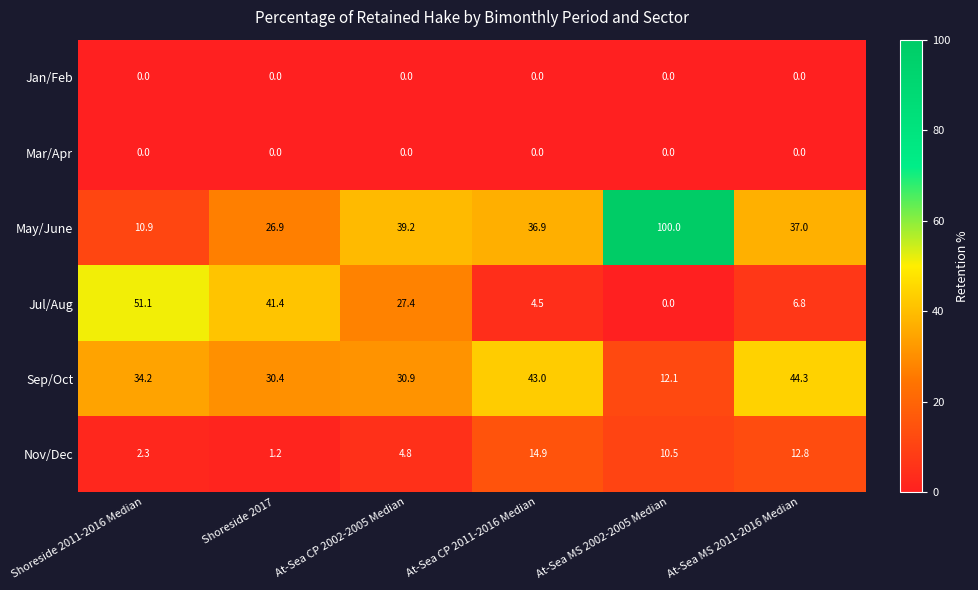

What is the difference between the highest and lowest values at At-Sea CP 2011-2016 Median?

43.0